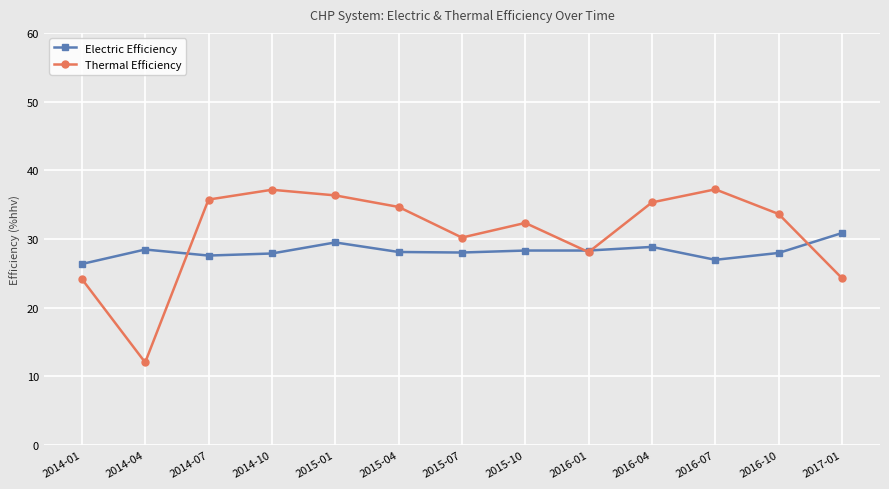

Which series has the largest total across all categories?

Thermal Efficiency